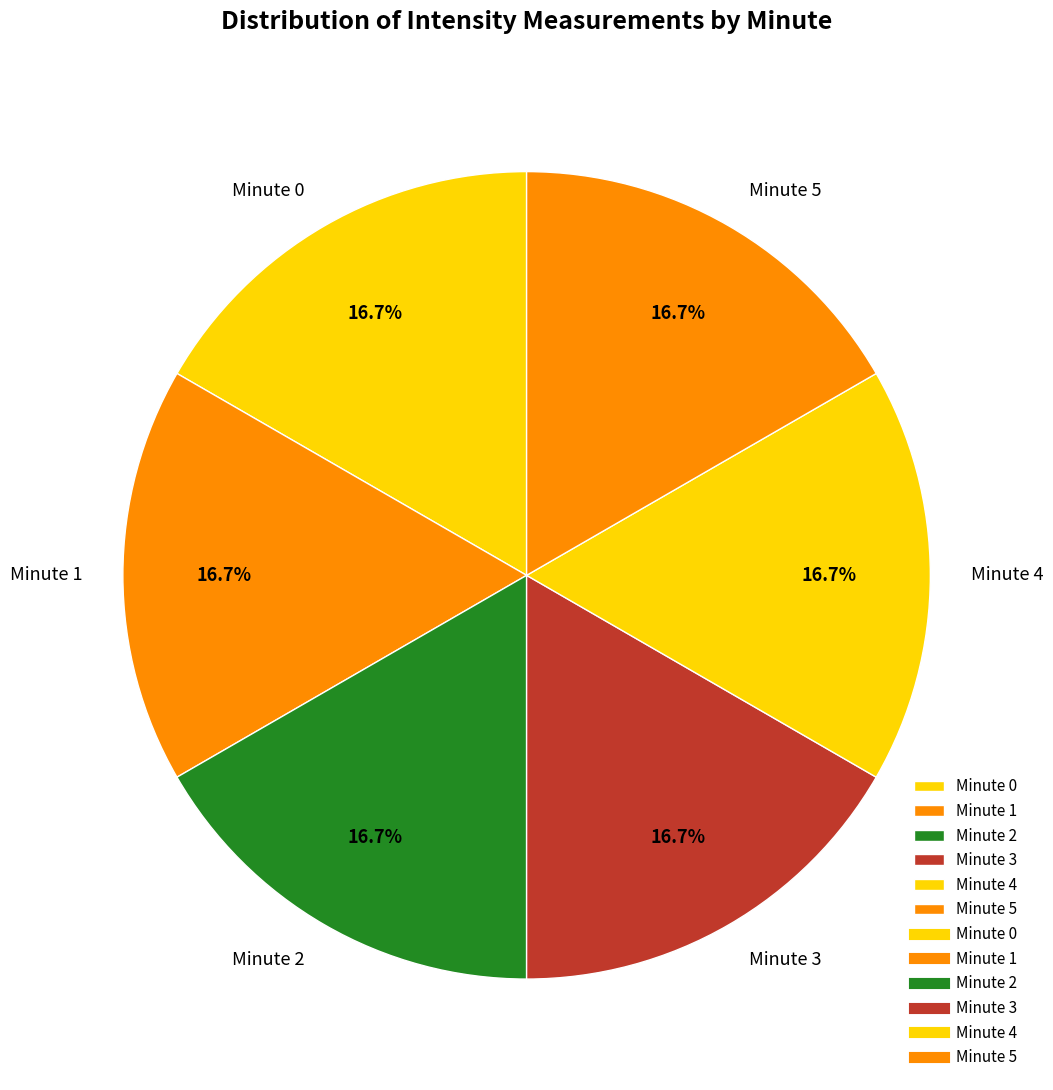

Does Minute 5 account for over 50% of the chart?

No